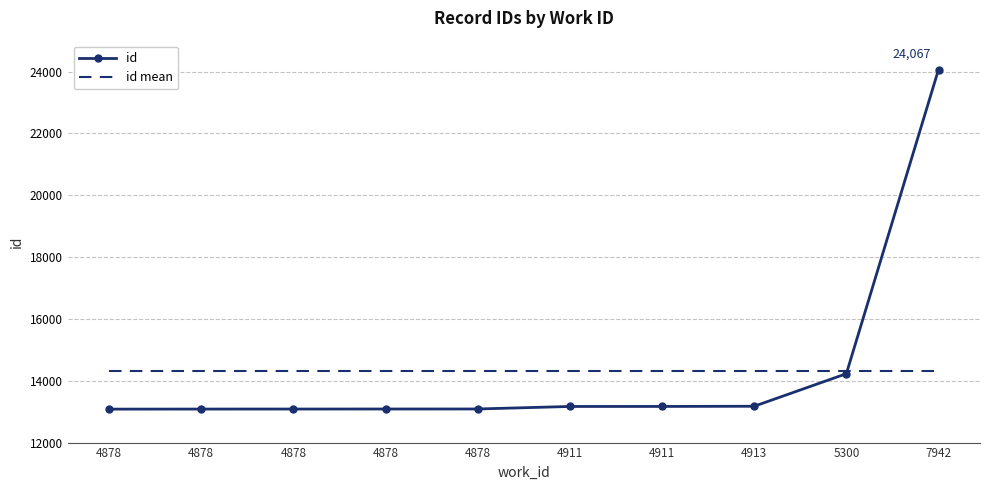

At which label does id first exceed 13168?

4911